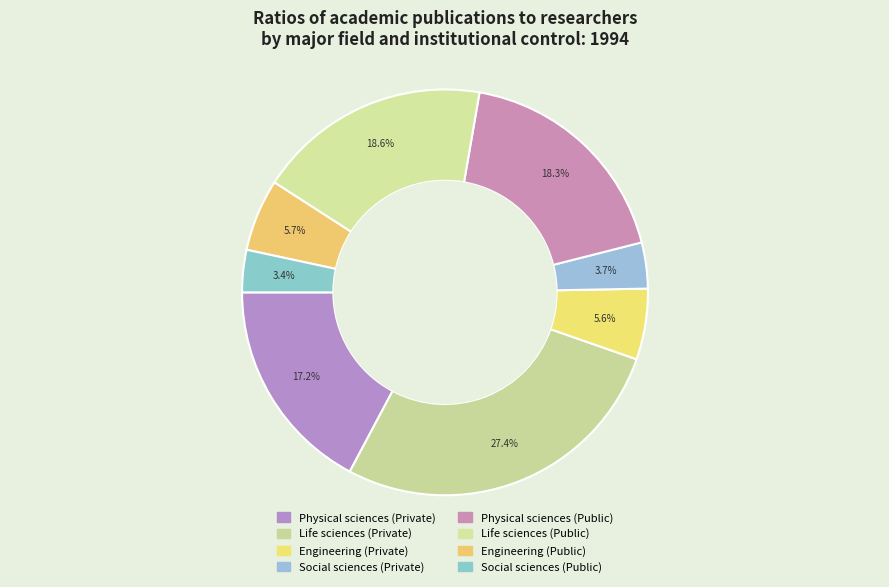

How many segments does this pie chart have?

8